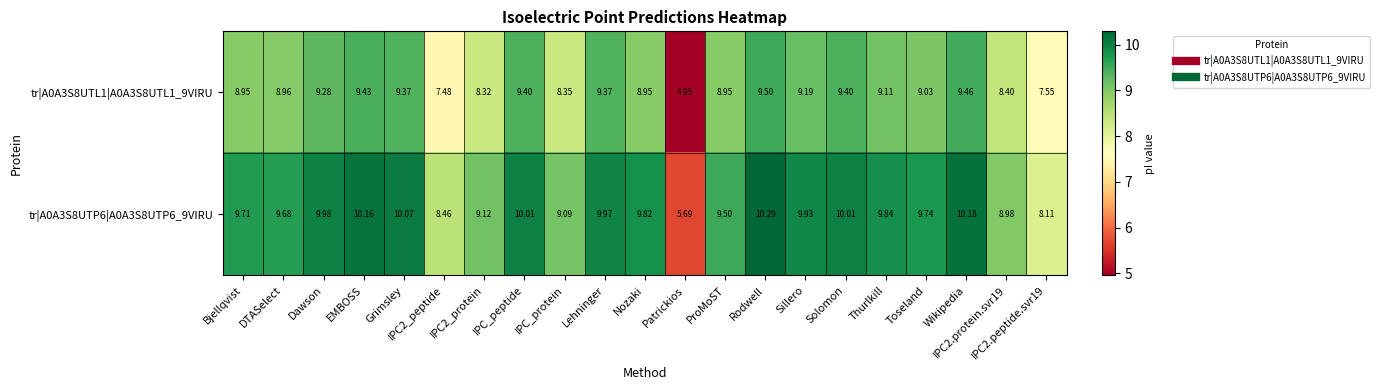

At which category is the sum across all series the highest?

Rodwell